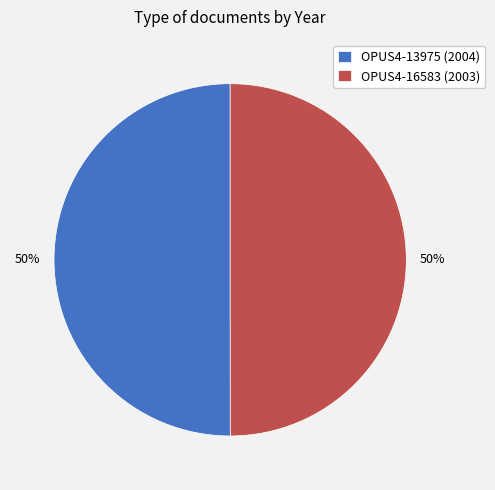

Approximately how many times larger is the value at OPUS4-16583 (2003) compared to OPUS4-13975 (2004)?

1.0